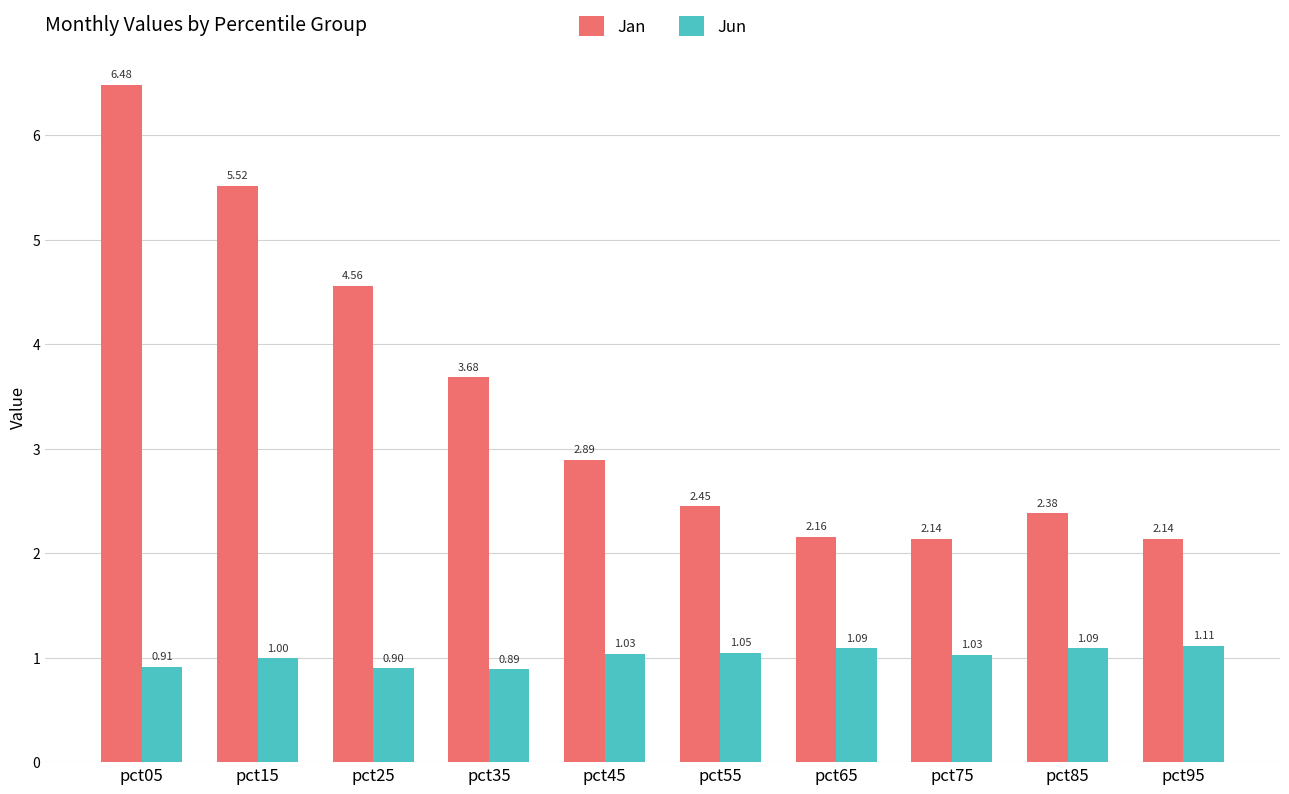

How many series are shown in this chart?

2